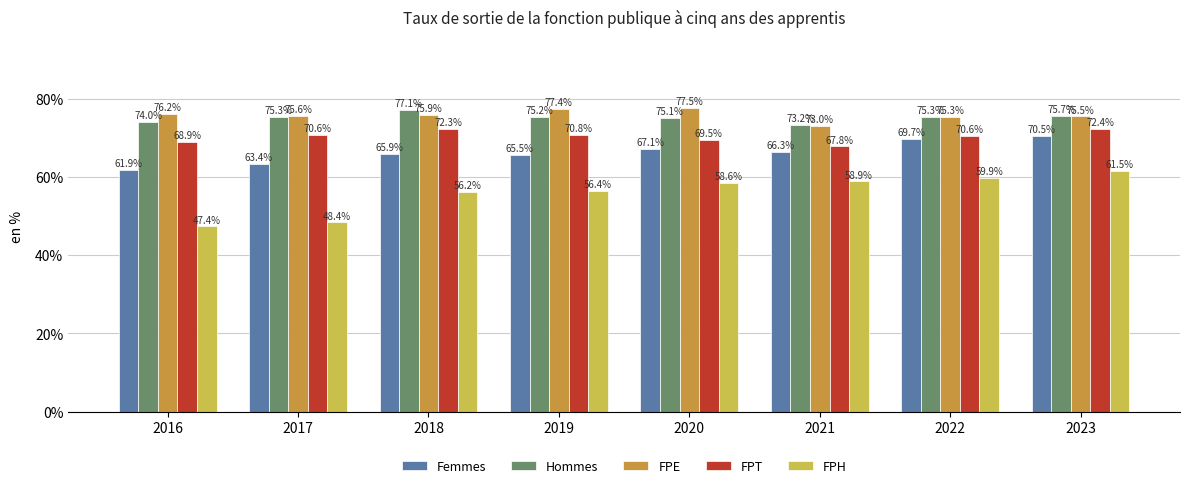

At which label does FPE first exceed 75?

2016